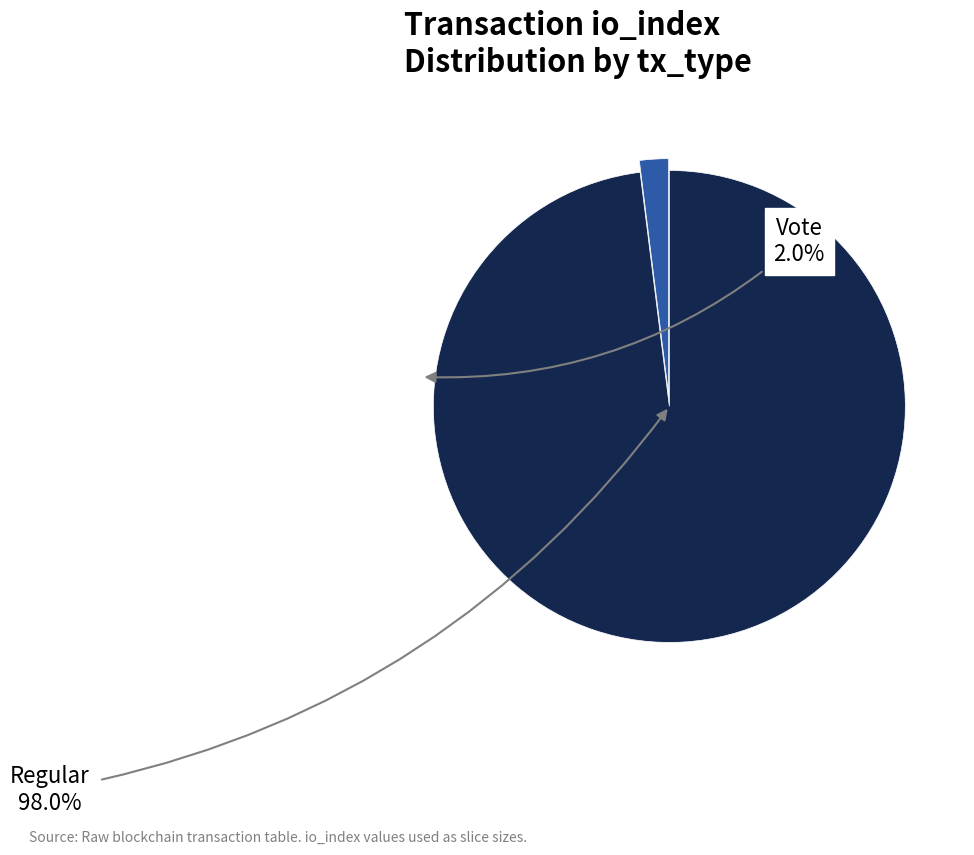

Is there a majority slice in this chart?

Yes